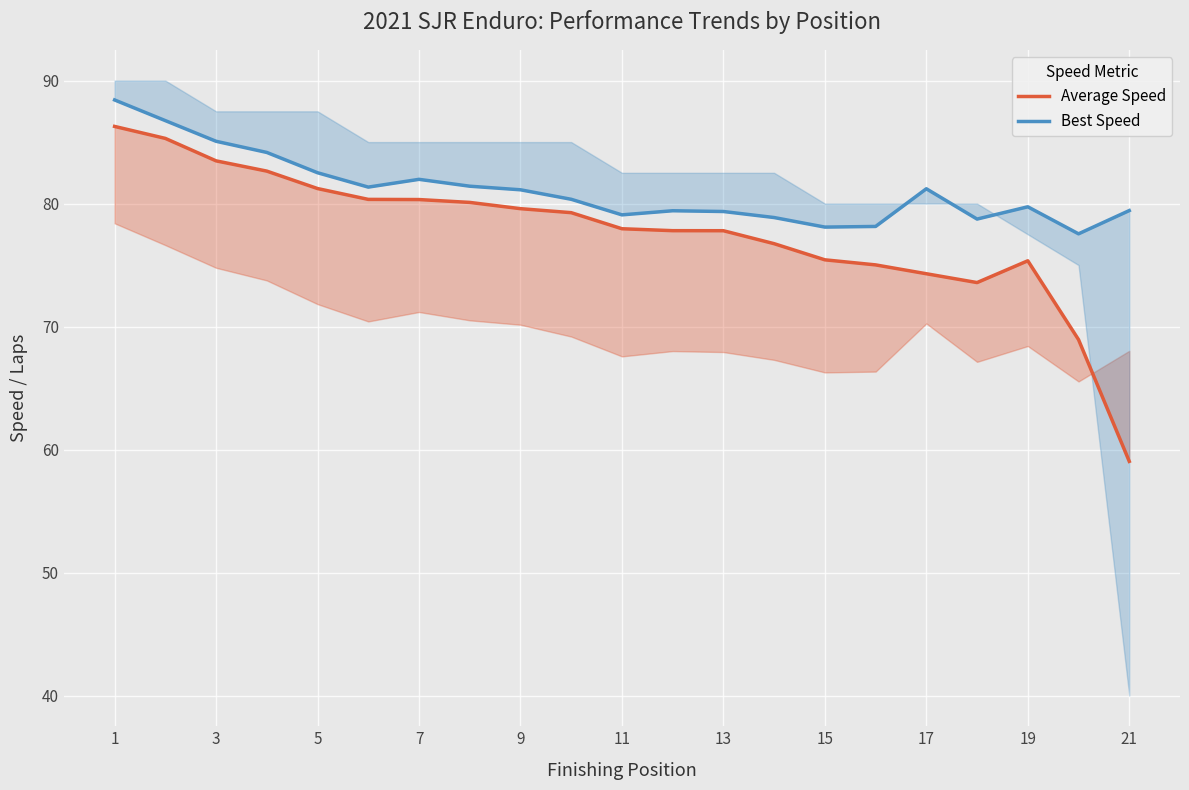

Where does the Average Speed series first go above 77?

1